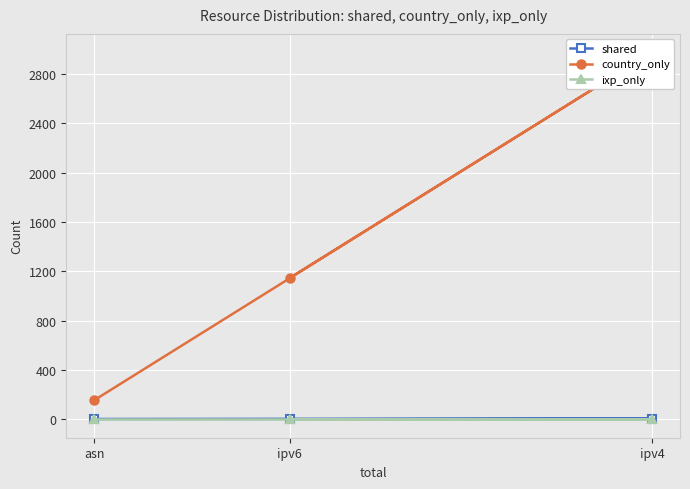

What are all the series names shown in the legend?

shared, country_only, ixp_only